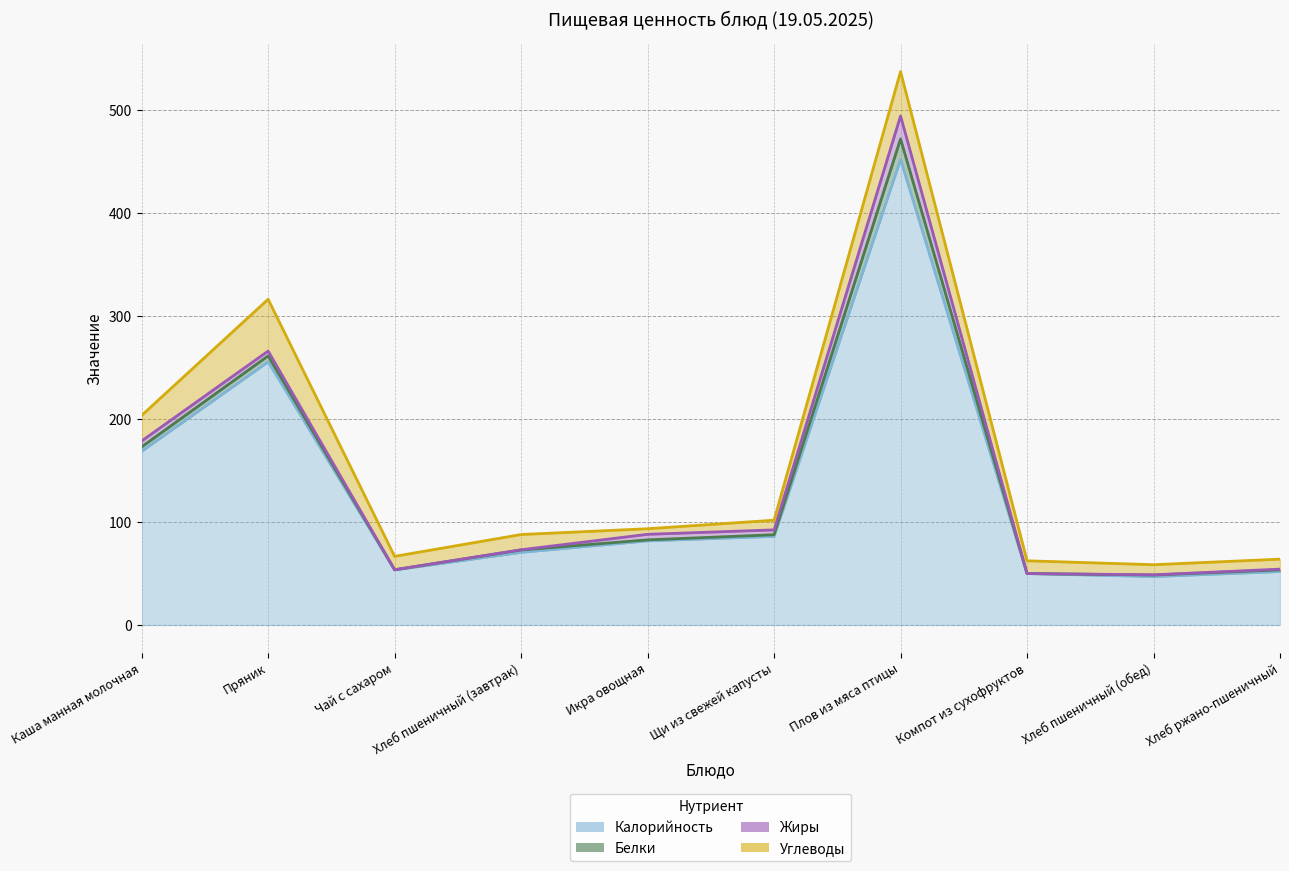

Reading left to right, what are all the values shown in this chart?

Калорийность: Каша манная молочная=168.6	Пряник=255.5	Чай с сахаром=53.4	Хлеб пшеничный (завтрак)=70.5	Икра овощная=81.6	Щи из свежей капусты=86.0	Плов из мяса птицы=452.0	Компот из сухофруктов=49.9	Хлеб пшеничный (обед)=47.0	Хлеб ржано-пшеничный=51.8
Белки: Каша манная молочная=4.3	Пряник=5.7	Чай с сахаром=0.2	Хлеб пшеничный (завтрак)=2.3	Икра овощная=1.0	Щи из свежей капусты=1.6	Плов из мяса птицы=19.8	Компот из сухофруктов=0.0	Хлеб пшеничный (обед)=1.5	Хлеб ржано-пшеничный=1.7
Жиры: Каша манная молочная=5.7	Пряник=4.7	Чай с сахаром=0.0	Хлеб пшеничный (завтрак)=0.2	Икра овощная=5.4	Щи из свежей капусты=4.7	Плов из мяса птицы=22.3	Компот из сухофруктов=0.0	Хлеб пшеничный (обед)=0.2	Хлеб ржано-пшеничный=0.7
Углеводы: Каша манная молочная=24.8	Пряник=50.3	Чай с сахаром=13.0	Хлеб пшеничный (завтрак)=14.8	Икра овощная=5.4	Щи из свежей капусты=9.4	Плов из мяса птицы=43.1	Компот из сухофруктов=12.4	Хлеб пшеничный (обед)=9.8	Хлеб ржано-пшеничный=9.7